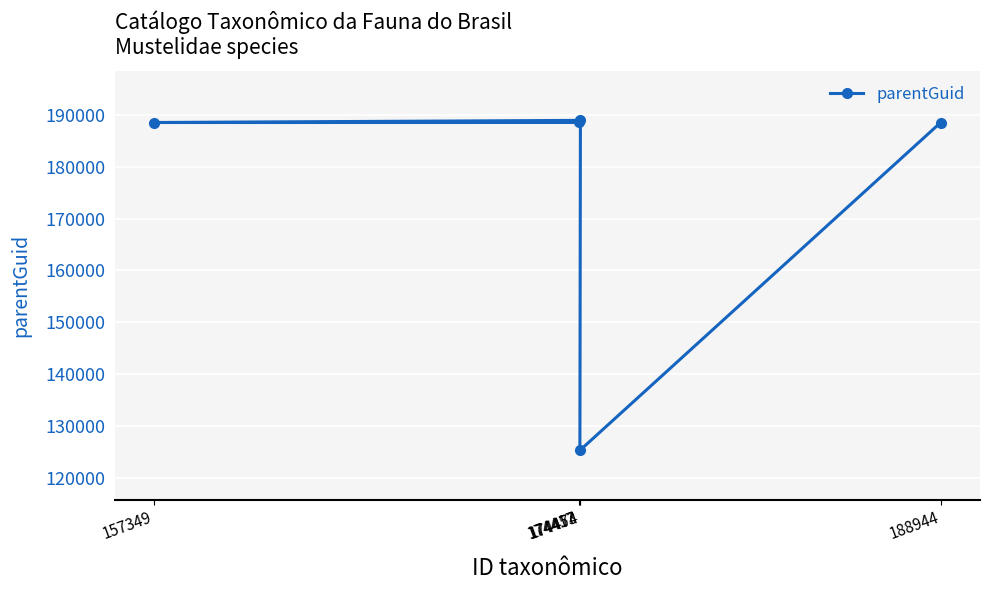

Is this an area chart (filled region under the line)?

No